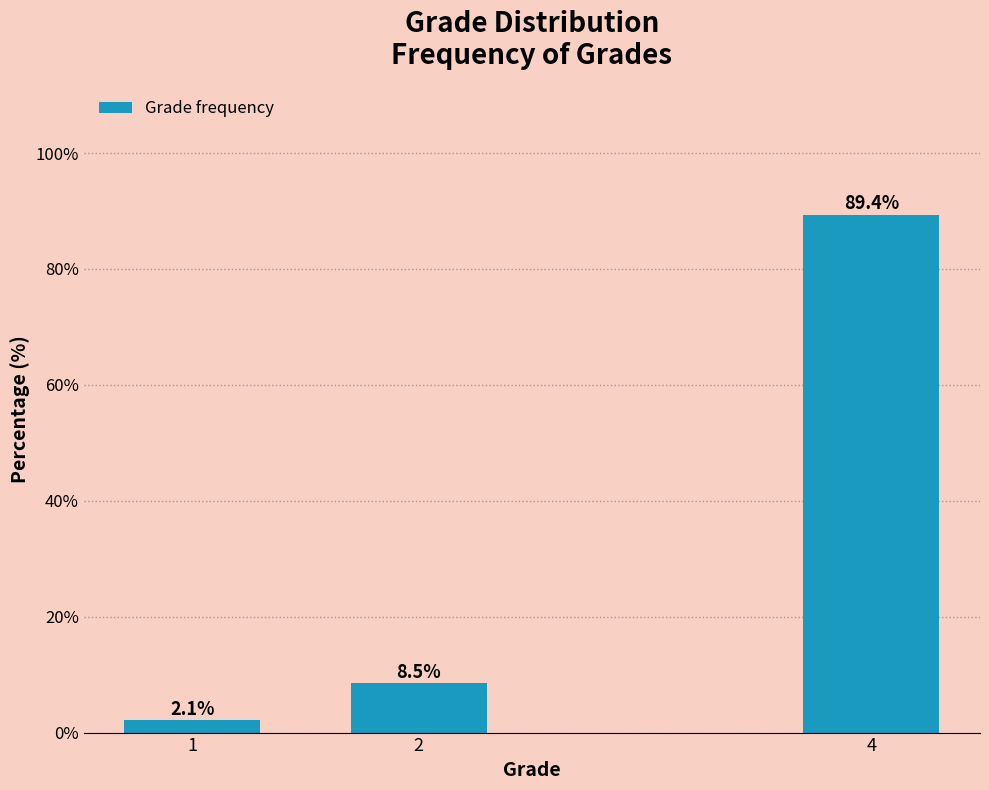

Reading left to right, what are all the values shown in this chart?

1=2.1	2=8.5	4=89.4